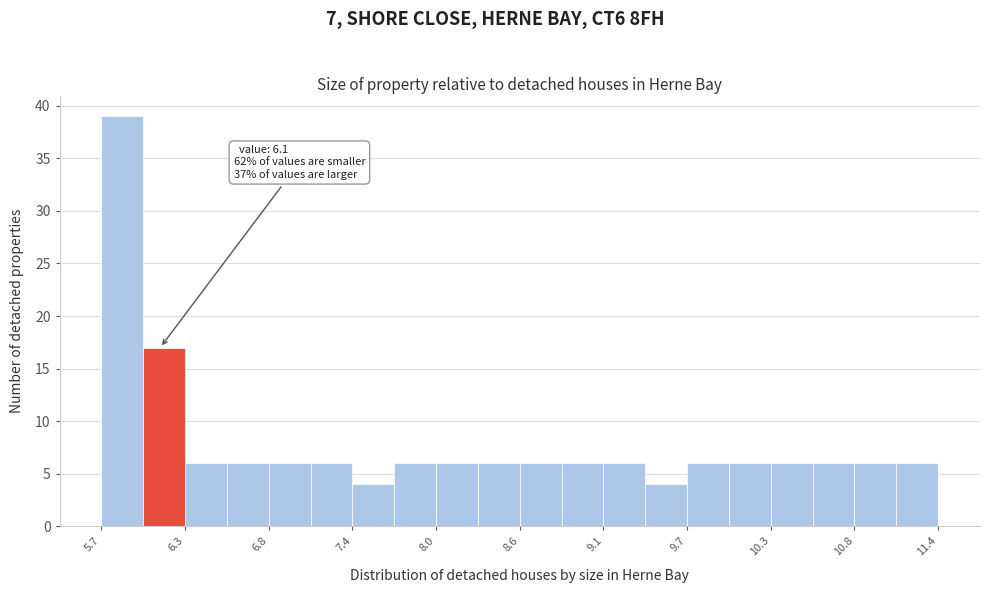

Read against the x-axis, roughly where is the centre of the tallest bar?

5.8